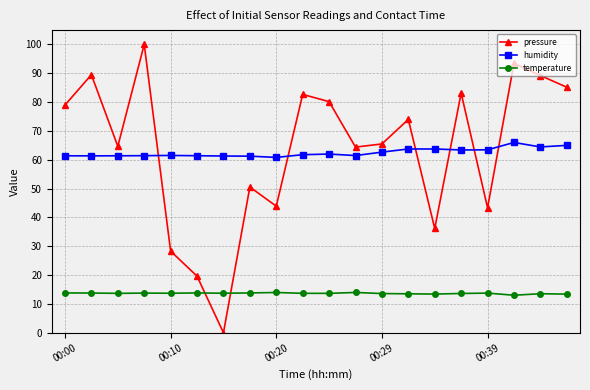

At how many categories does at least one series exceed 39?

20